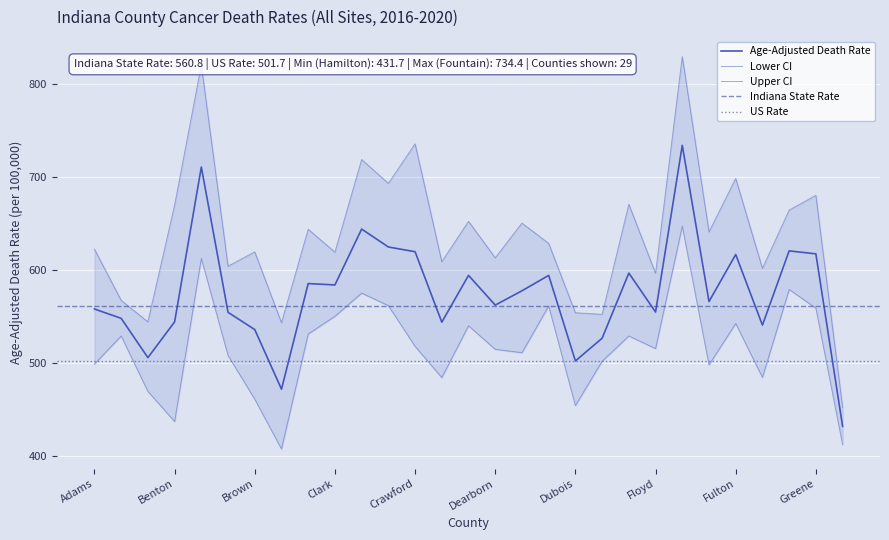

Which series has the largest total across all categories?

Upper CI